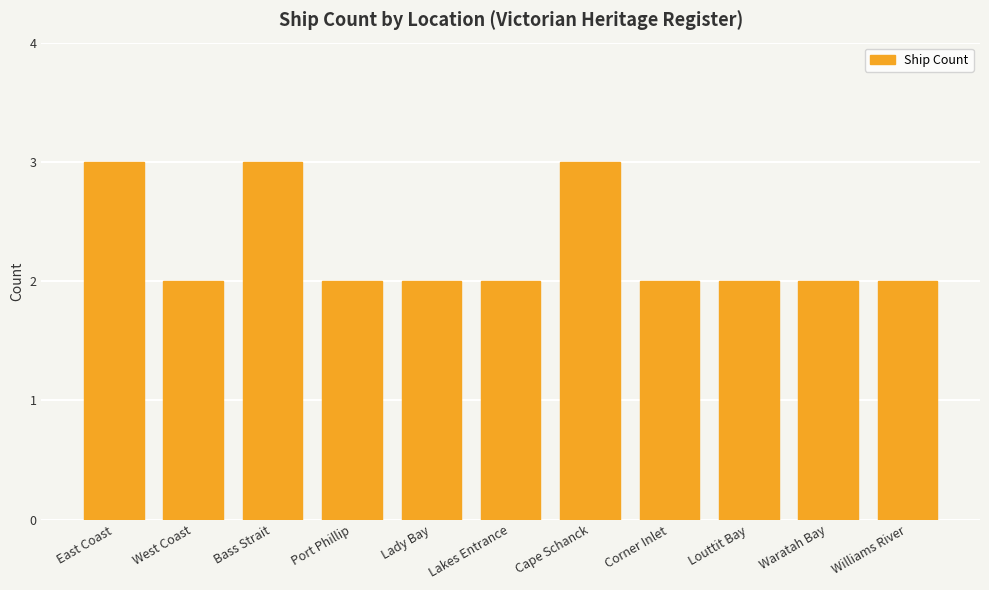

What position from the right is Waratah Bay?

2